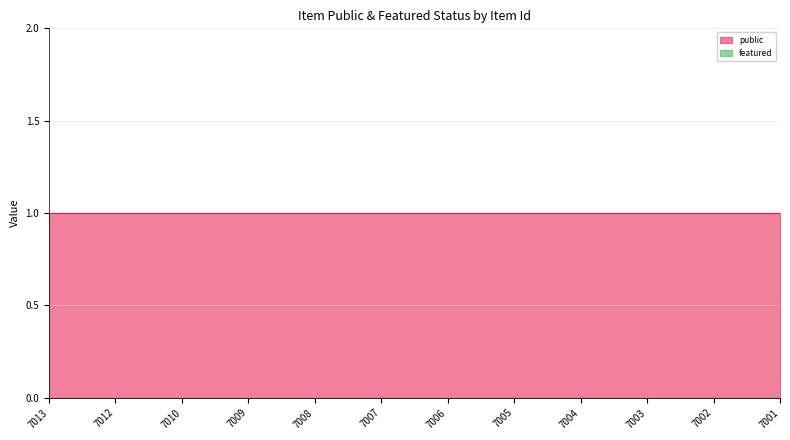

True or false: featured and public cross at least once.

False